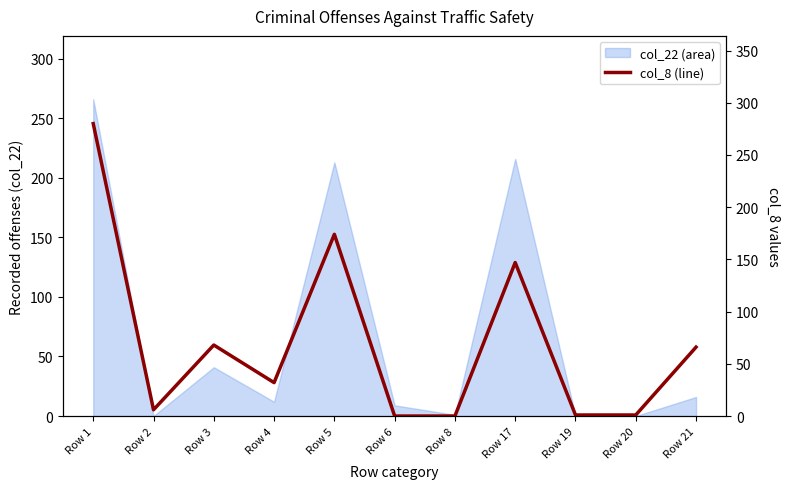

How many points are lower than both their immediate neighbors (excluding endpoints)?

2